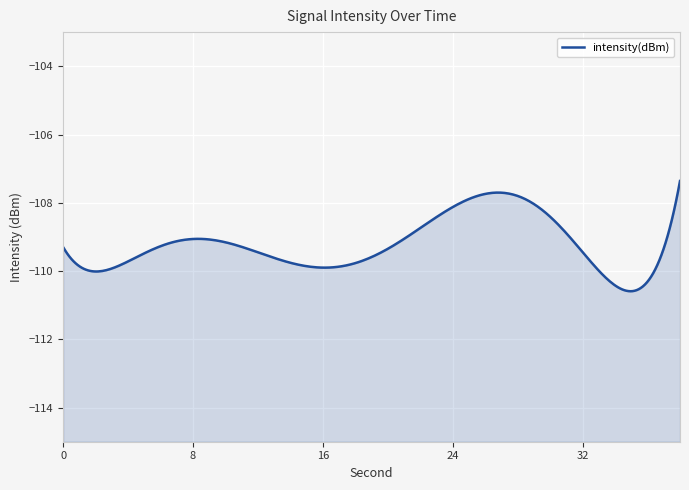

Count the number of values greater than -109.

9